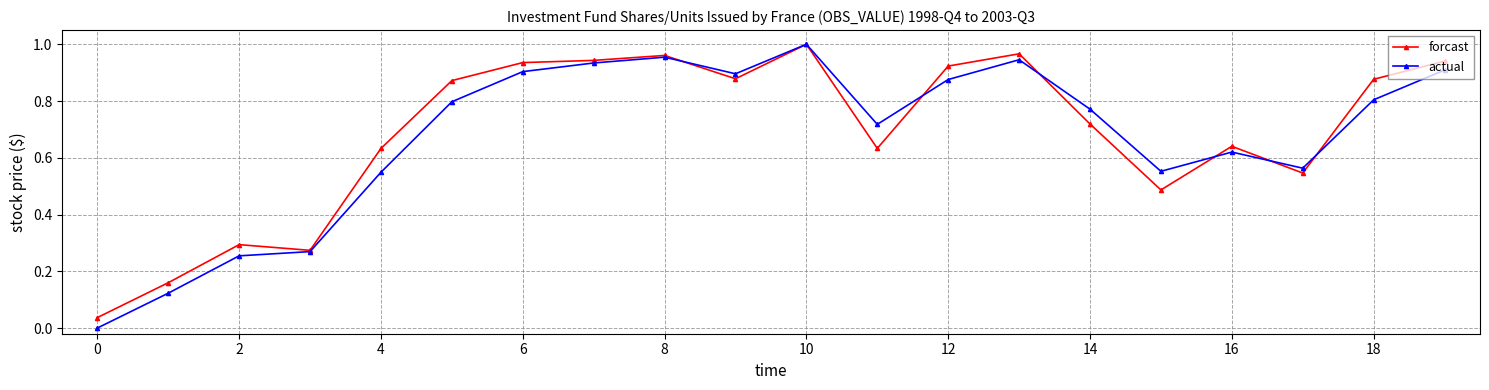

Which series has the largest range (max minus min)?

actual